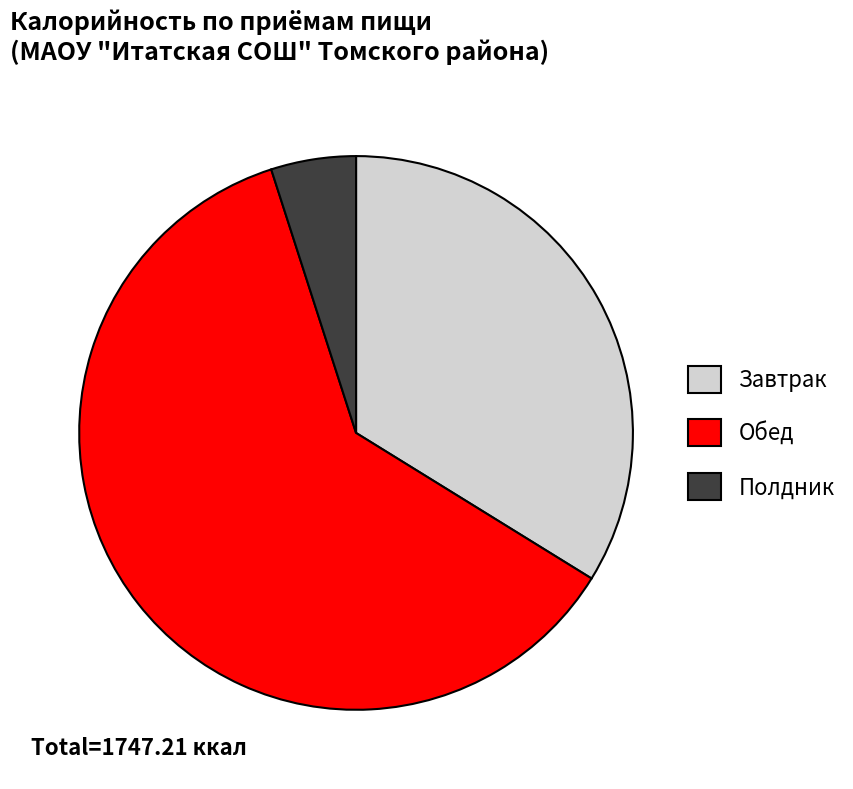

Is it true that Полдник is 5% of the pie?

True